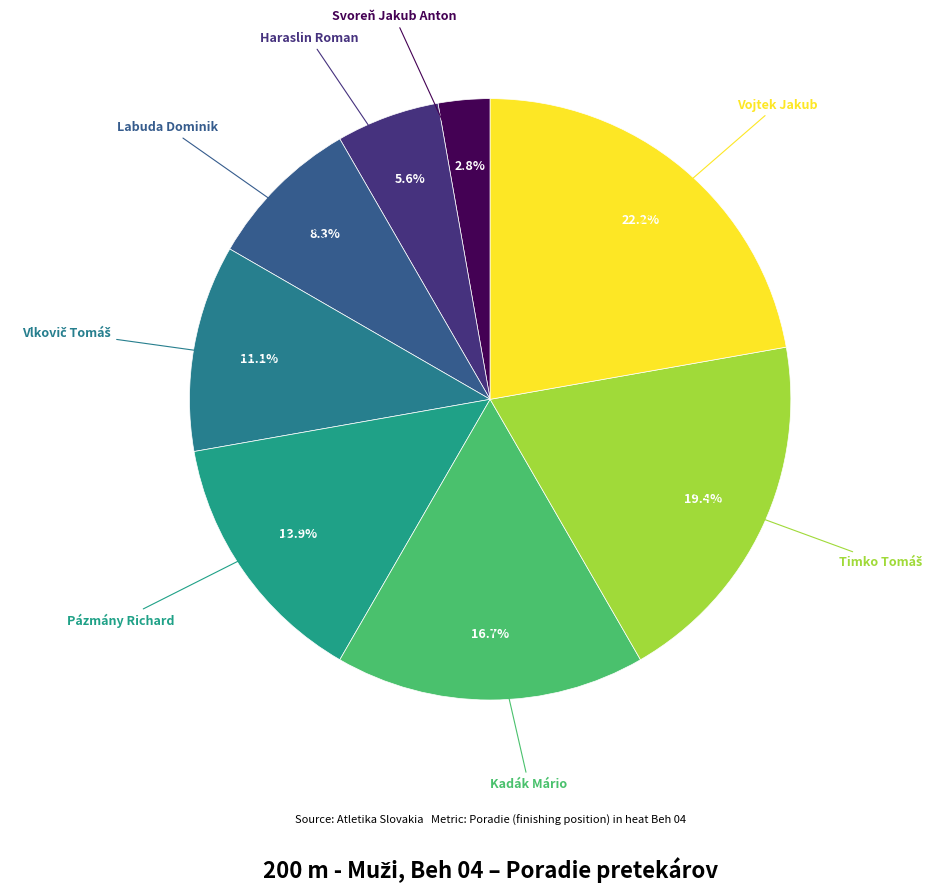

What percentage is NOT represented by Vojtek Jakub?

77.8%